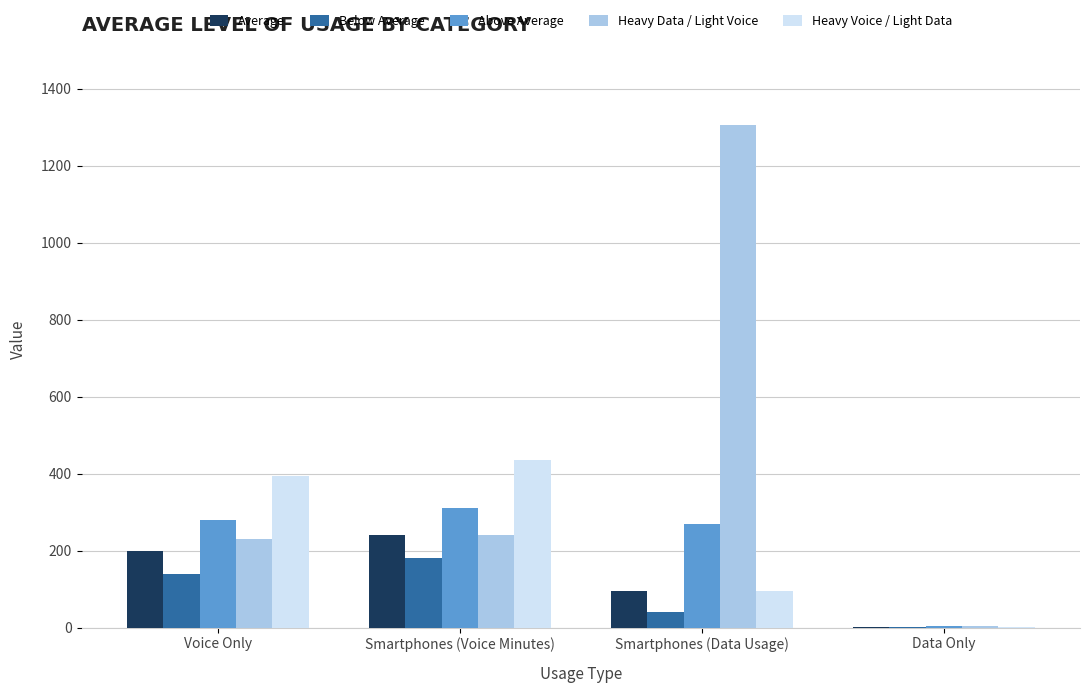

What are all the series names shown in the legend?

Average, Below Average, Above Average, Heavy Data / Light Voice, Heavy Voice / Light Data